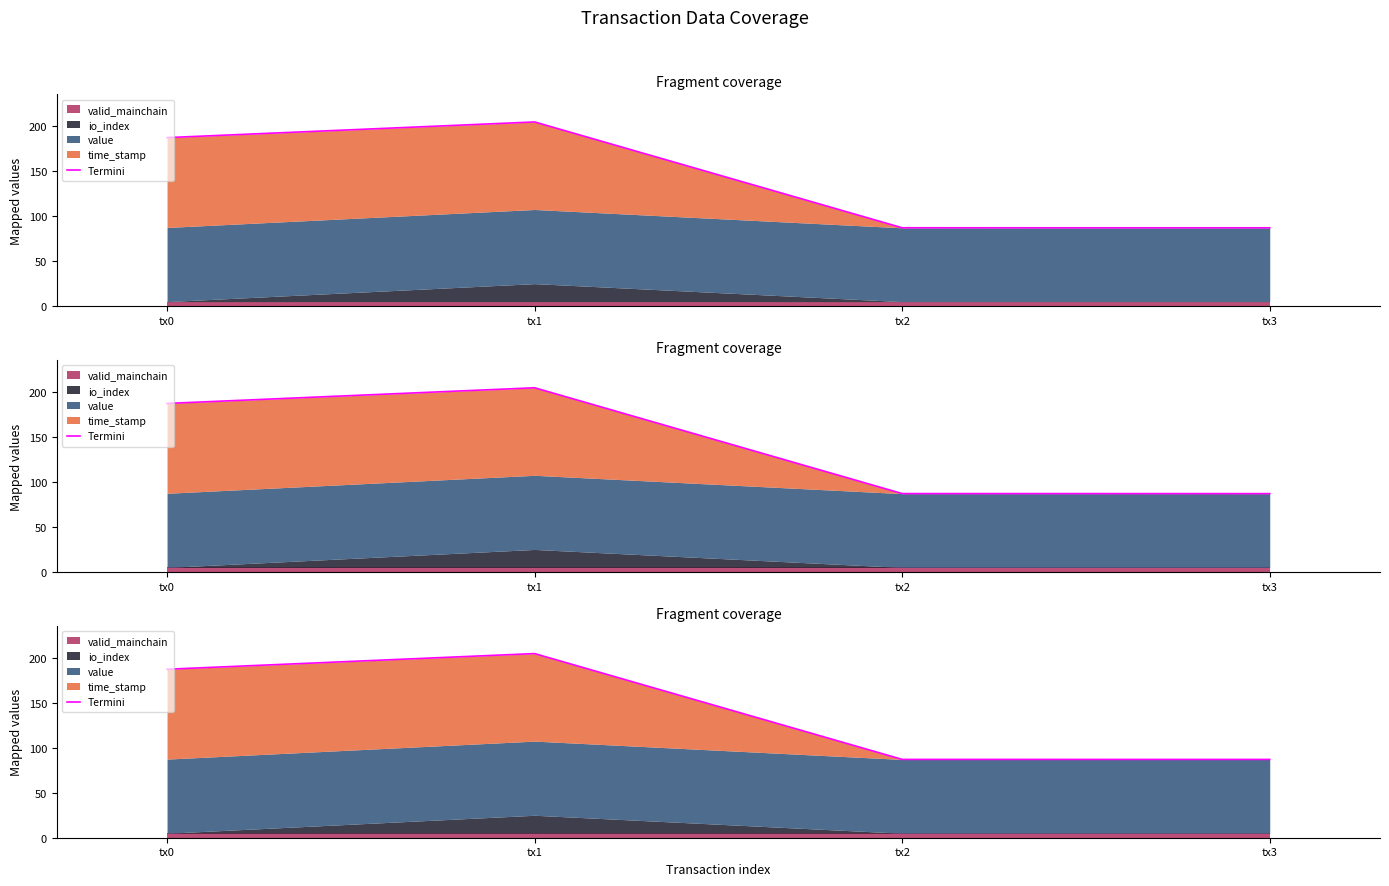

Rank the categories by value from highest to lowest.

tx1, tx0, tx2, tx3